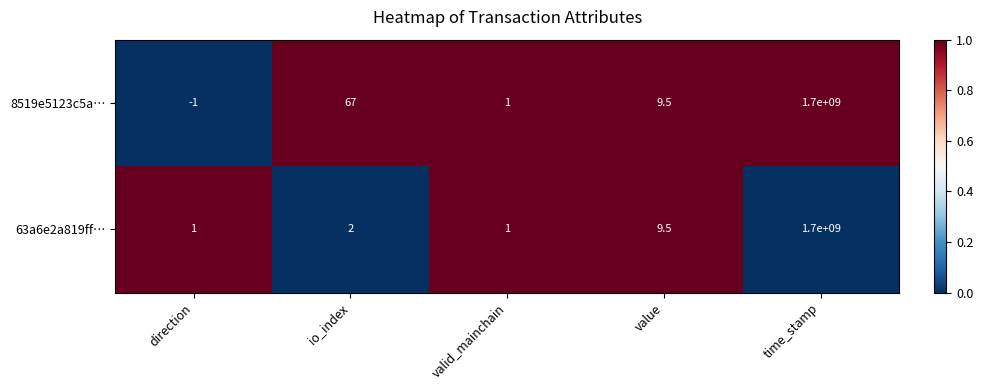

Which series has the widest spread of values?

8519e5123c5a…